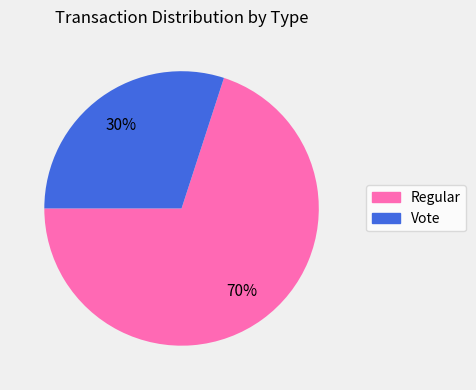

What is the largest slice in the pie chart?

Regular